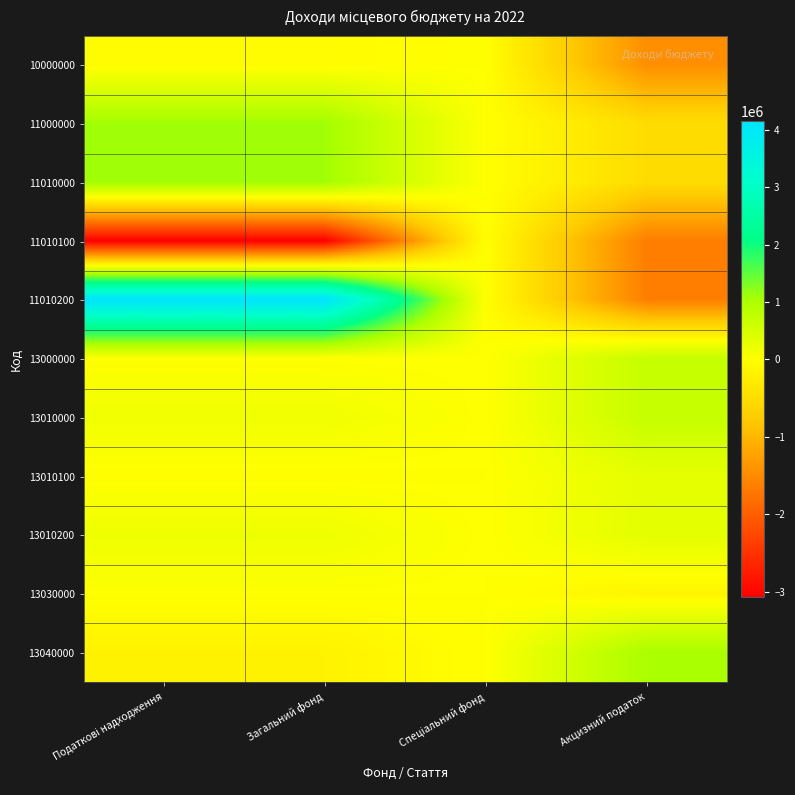

At Спеціальний фонд, list the series in order from largest to smallest.

10000000, 11000000, 11010000, 11010100, 11010200, 13000000, 13010000, 13010100, 13010200, 13030000, 13040000